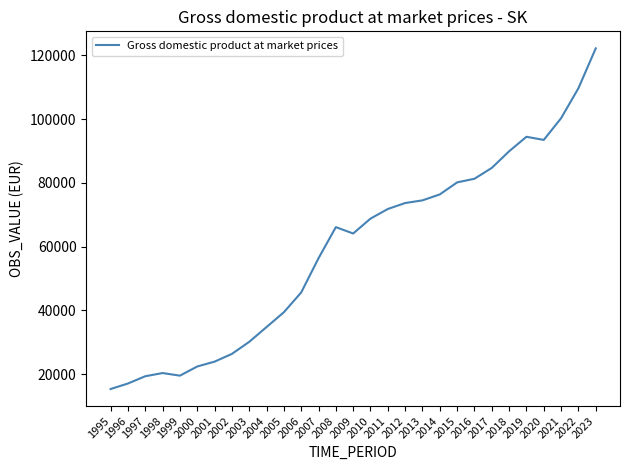

Read the value at 2010.

68764.9